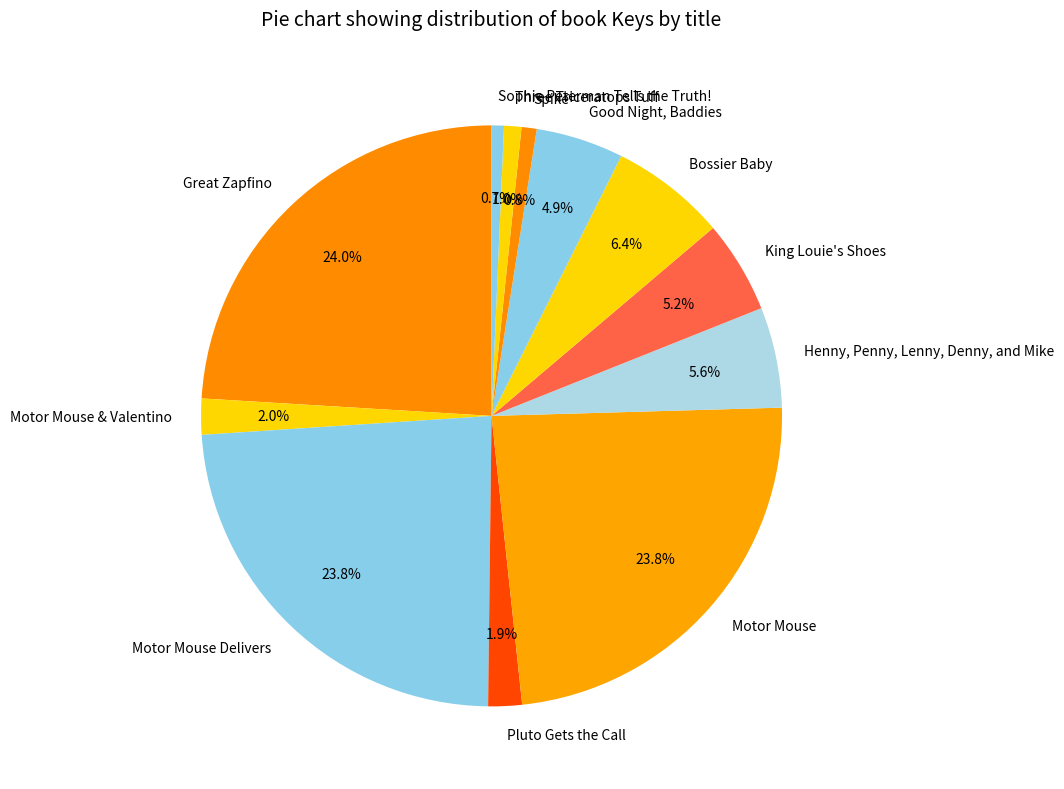

Does any single category account for the majority?

No